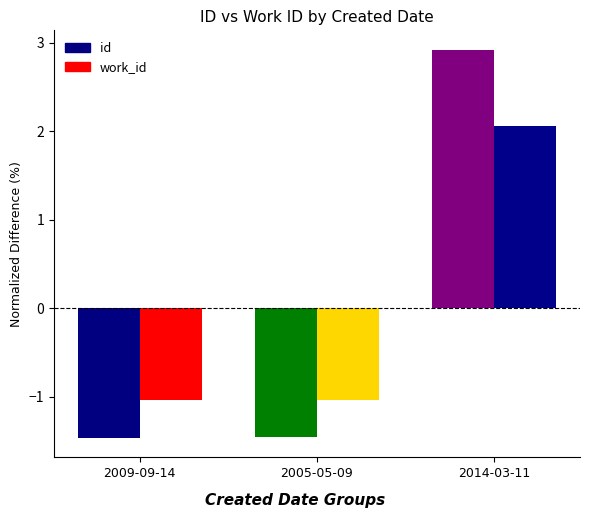

What is the difference between the highest and lowest values at 2009-09-14?

0.4